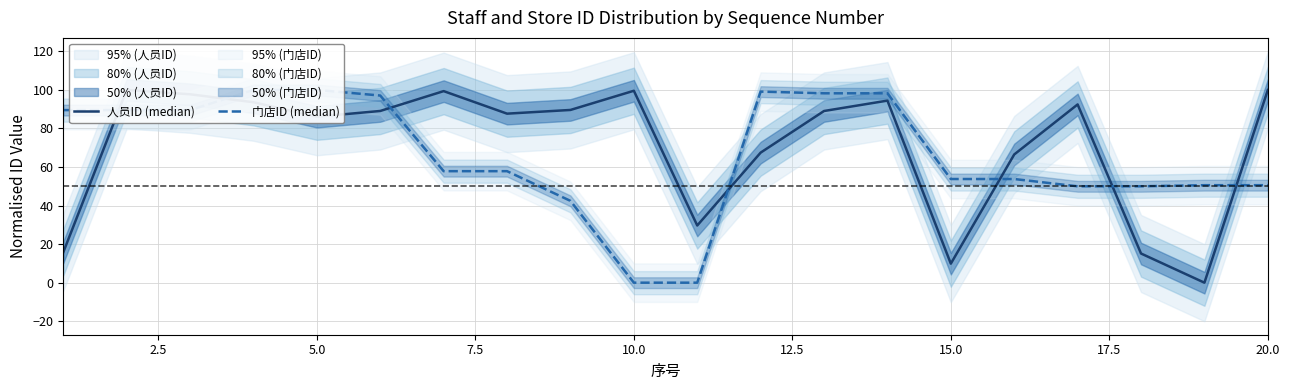

Where is the first local maximum for 人员ID (median)?

2.5